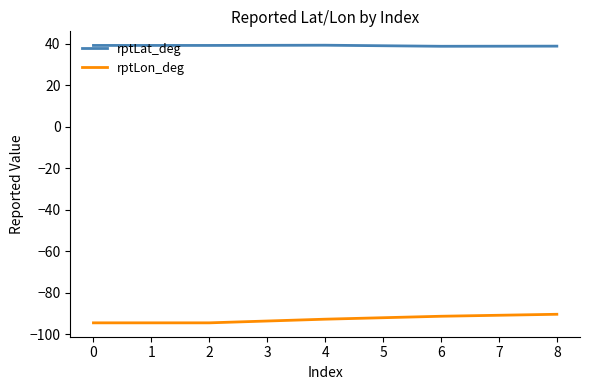

True or false: rptLat_deg and rptLon_deg cross at least once.

False